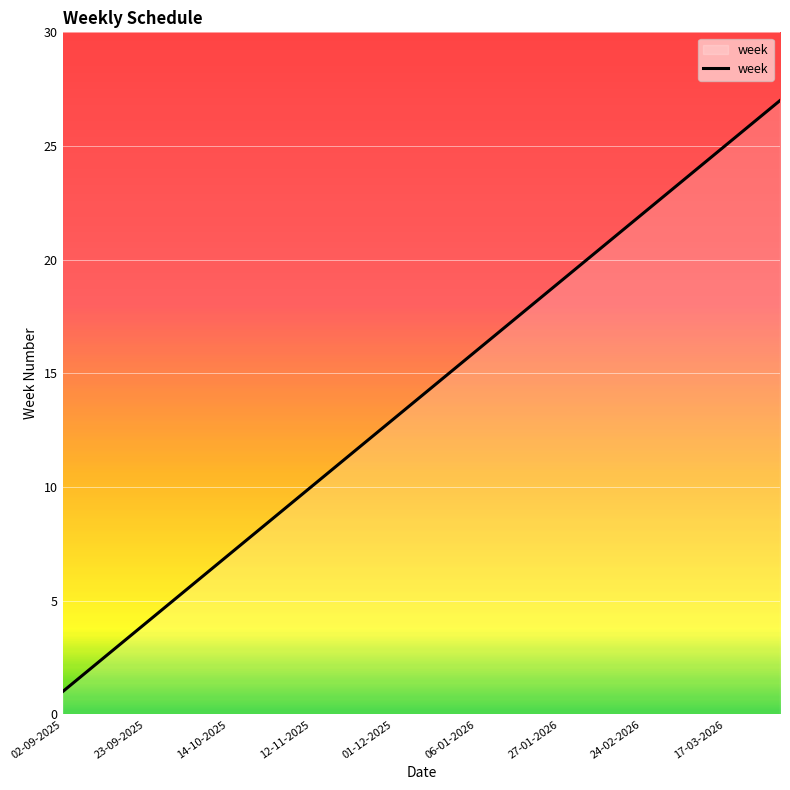

What is the greatest value displayed?

27